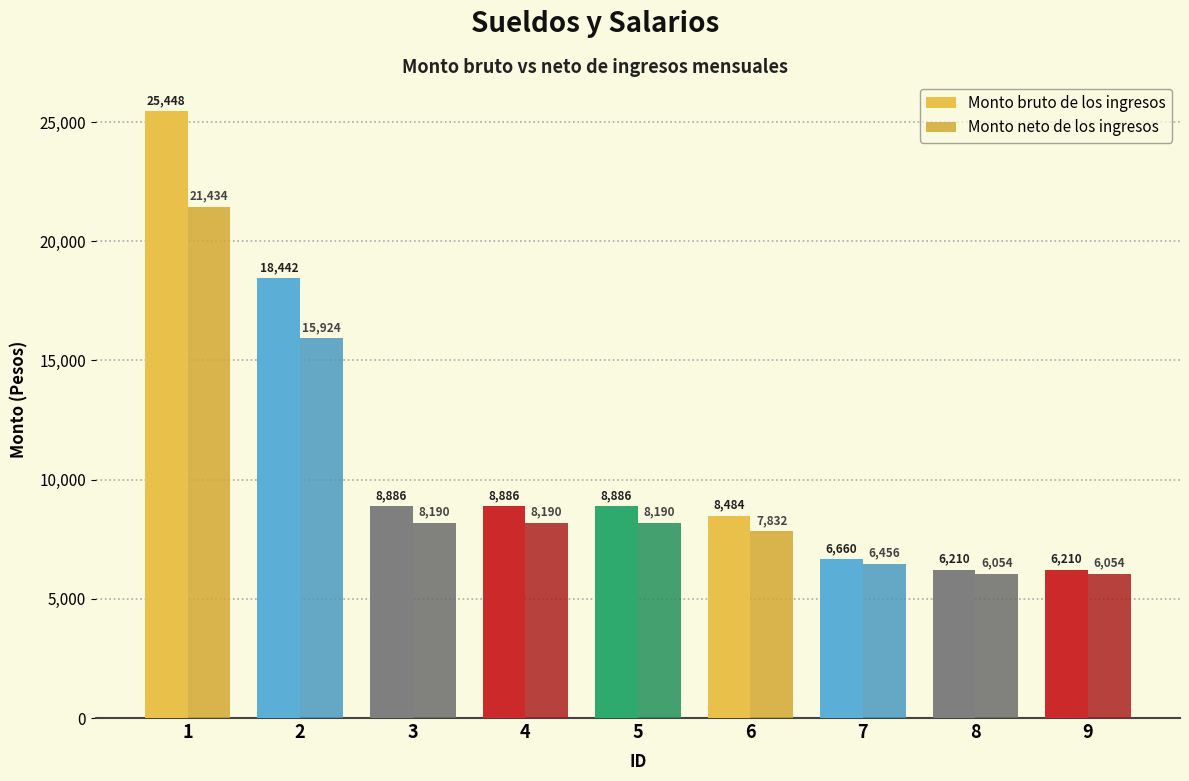

Which series has the widest spread of values?

Monto bruto de los ingresos